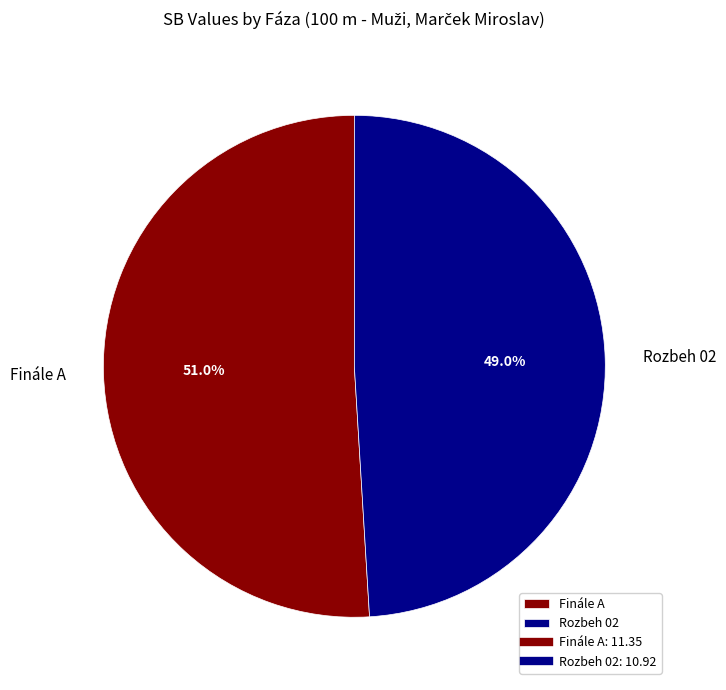

How much of the chart is everything except Finále A?

49.0%